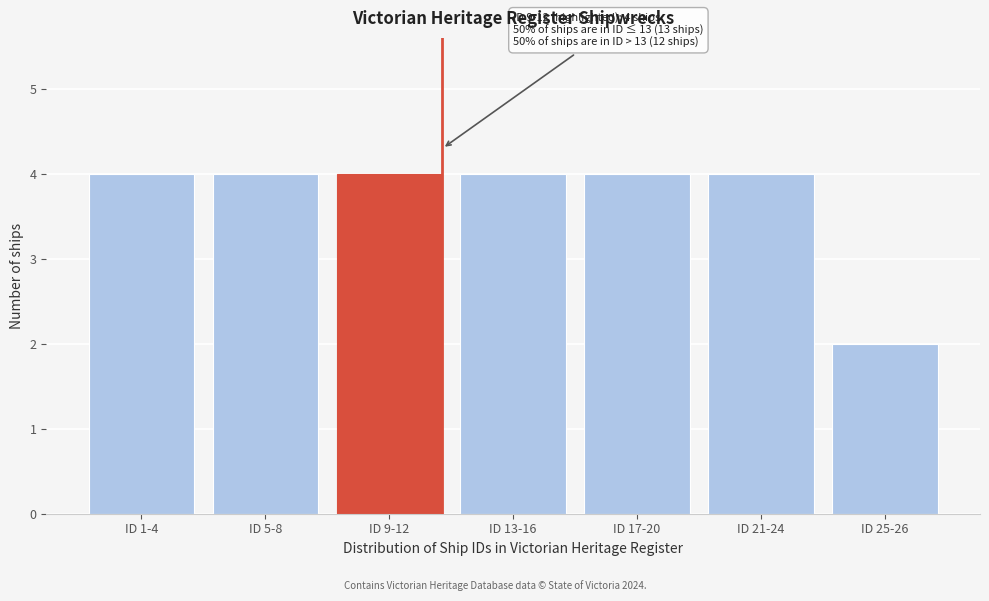

Reading left to right, extract all data points from this chart.

ID 1-4=4	ID 5-8=4	ID 9-12=4	ID 13-16=4	ID 17-20=4	ID 21-24=4	ID 25-26=2